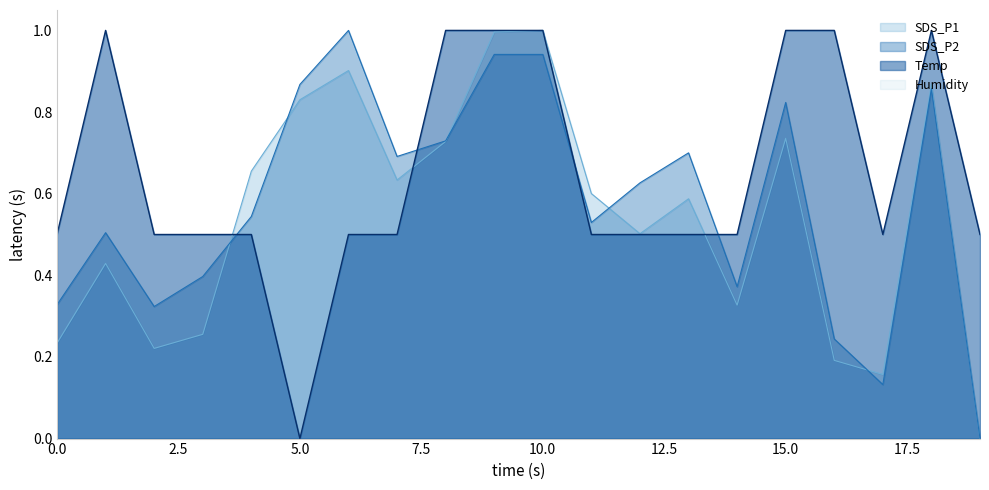

The value of Temp at 5.0 is 0.0. True or false?

True